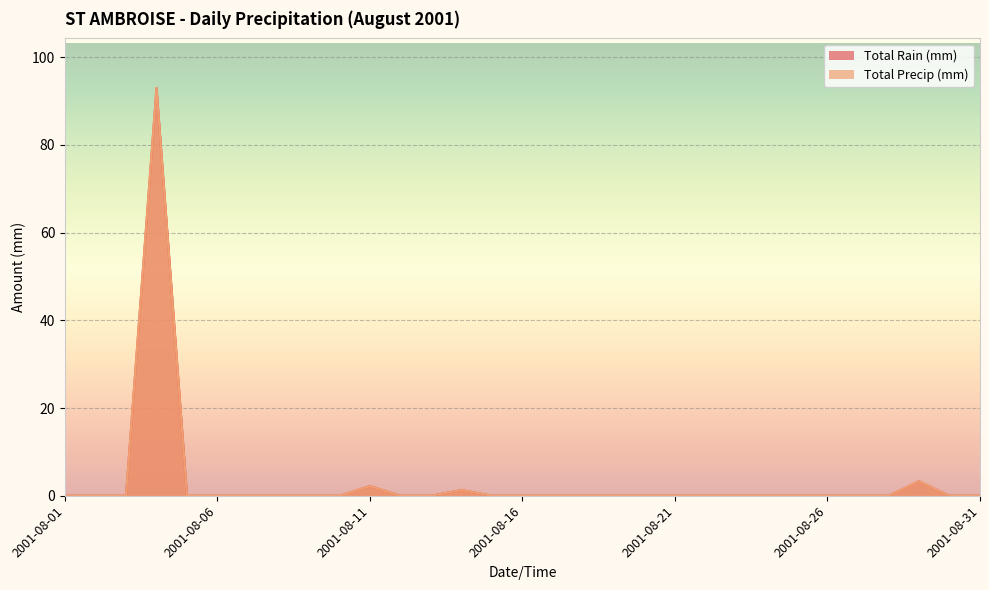

True or false: Total Precip (mm) and Total Rain (mm) cross at least once.

False